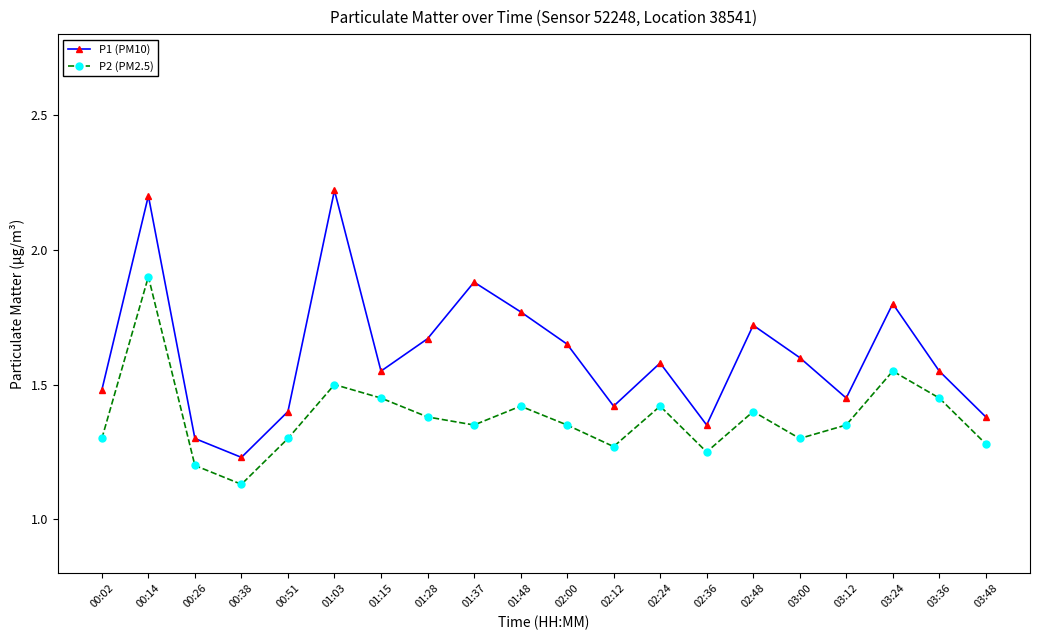

What are all the series names shown in the legend?

P1 (PM10), P2 (PM2.5)